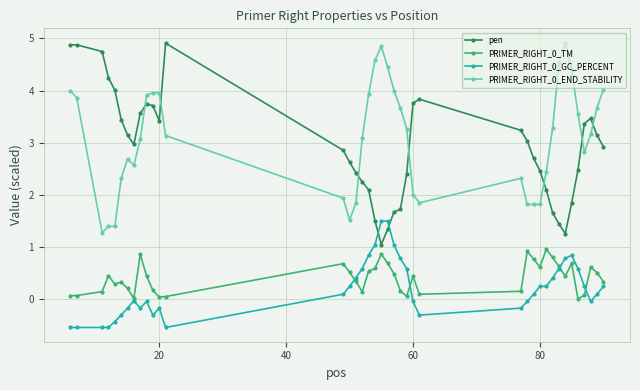

What is the maximum value shown in the chart?

4.9